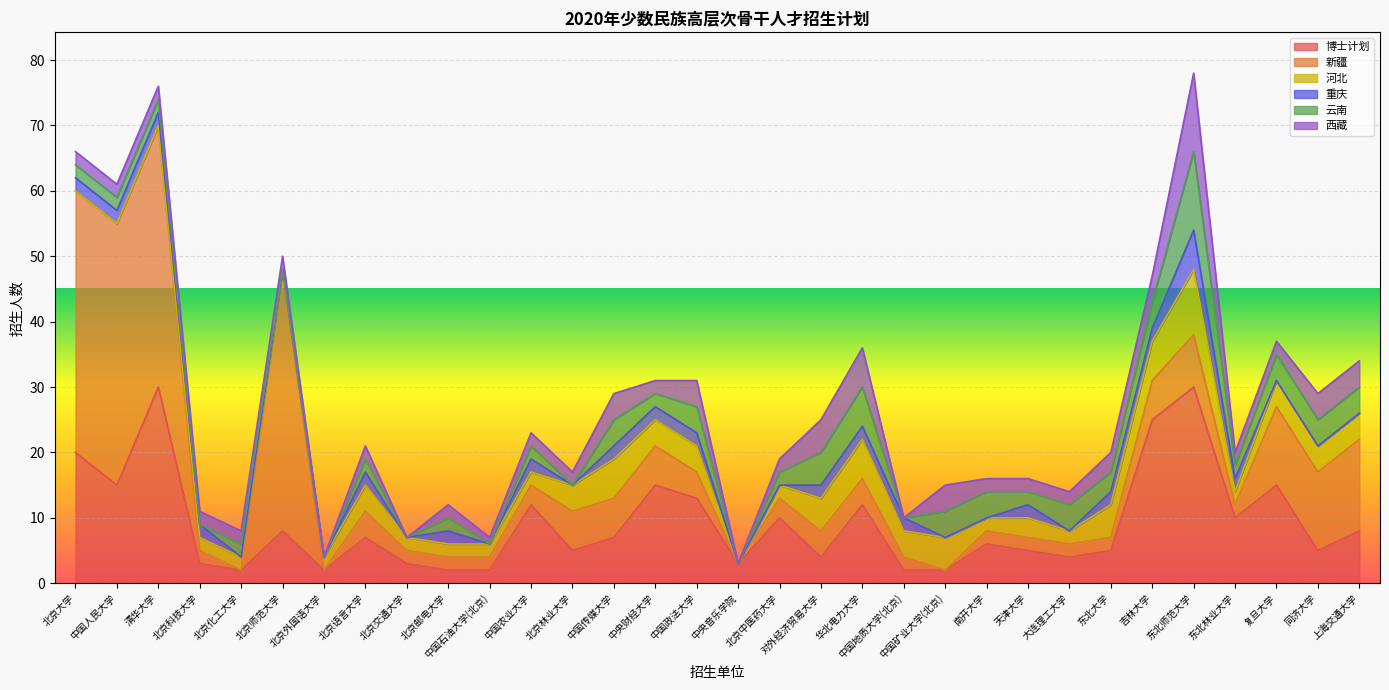

True or false: 重庆 and 河北 intersect in this chart.

False